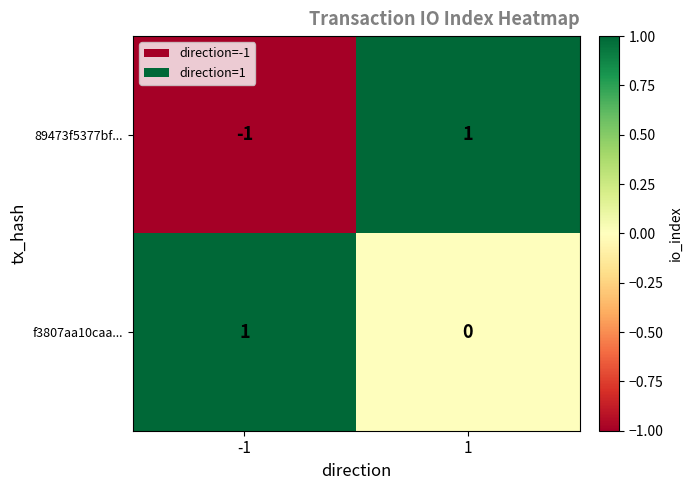

Reading left to right, transcribe all the data shown in this chart.

89473f5377bf...: -1	1
f3807aa10caa...: 1	0